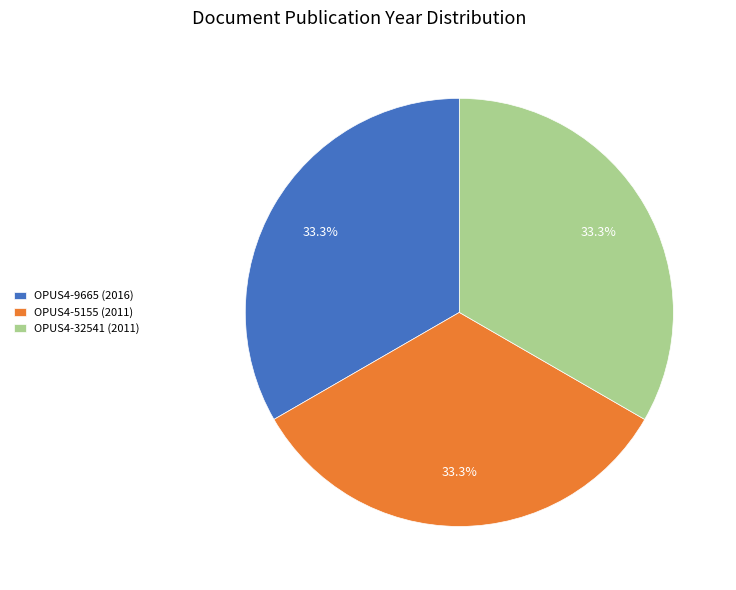

What portion of the pie excludes OPUS4-32541 (2011)?

66.7%